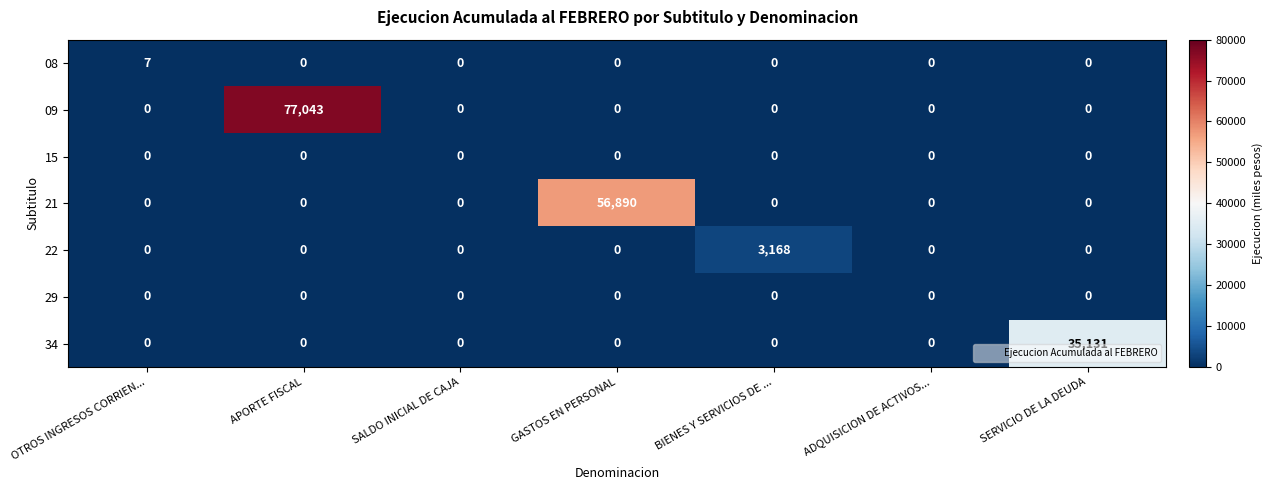

What is the highest value of the 09 series?

77043